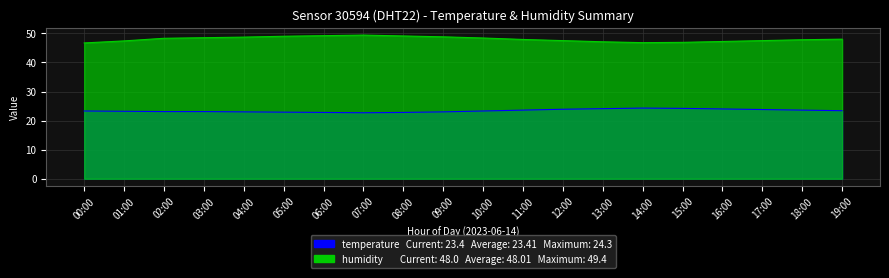

What is the minimum value shown in the chart?

22.7